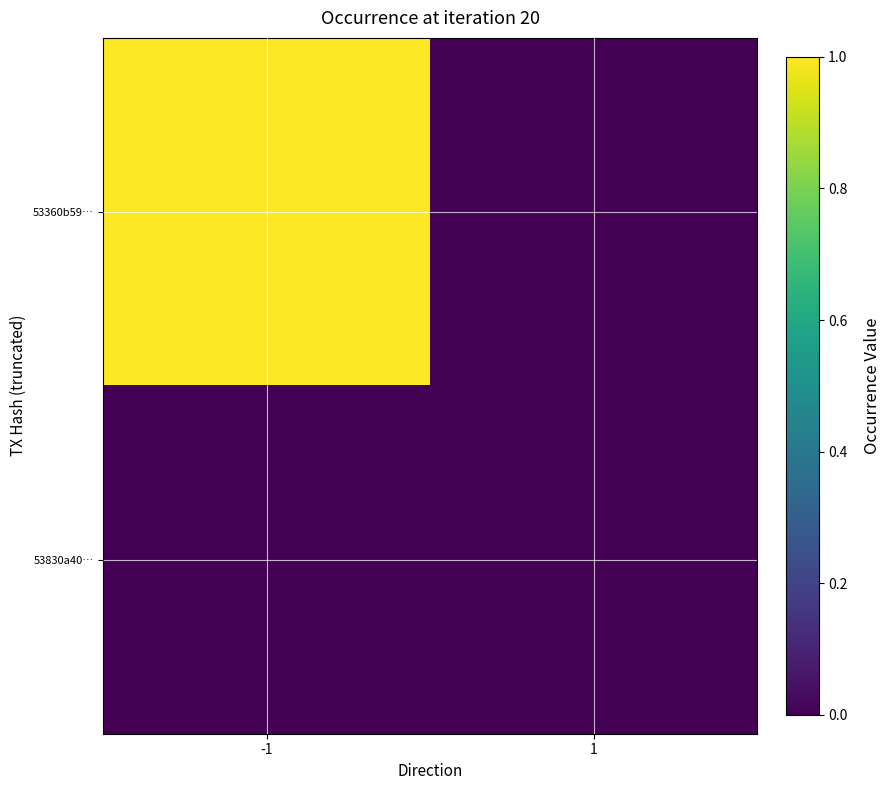

Reading right to left, transcribe all the data shown in this chart.

53360b59…: 1=0.0	-1=1.0
53830a40…: 1=0.0	-1=0.0